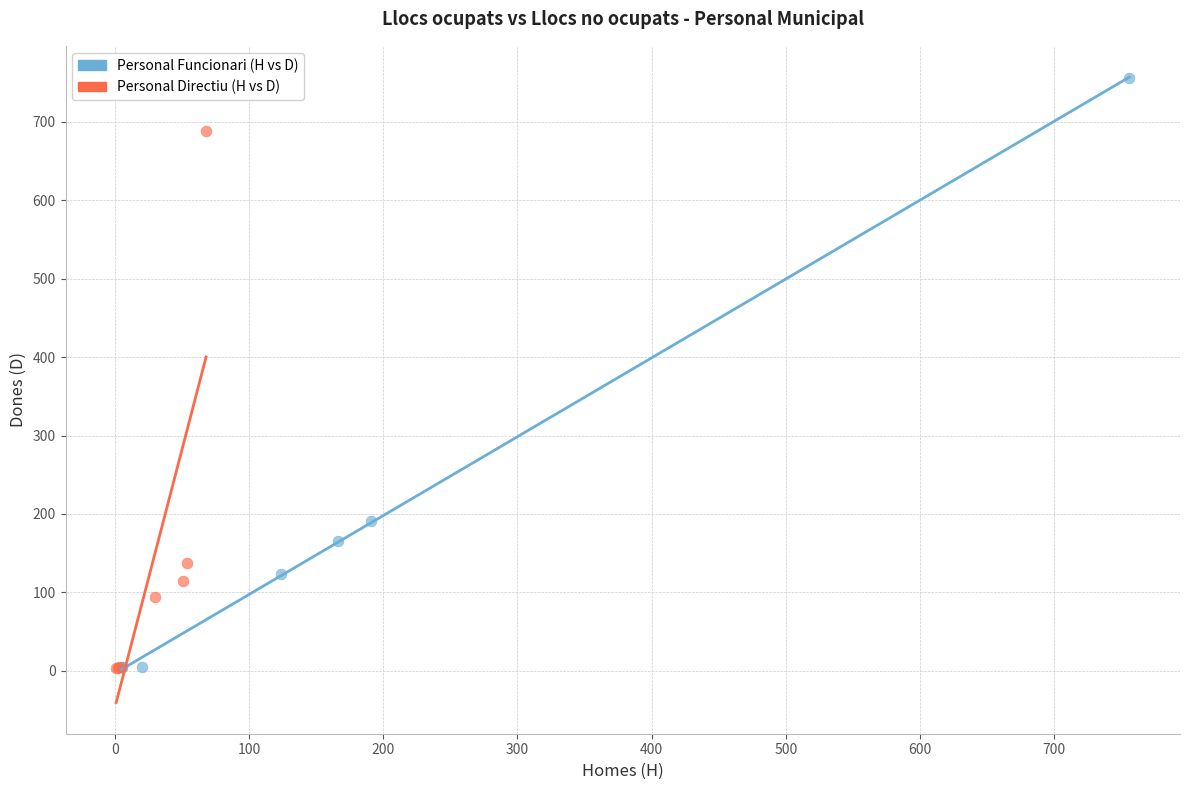

Which series has the widest spread of Y values?

Personal Funcionari (H vs D)